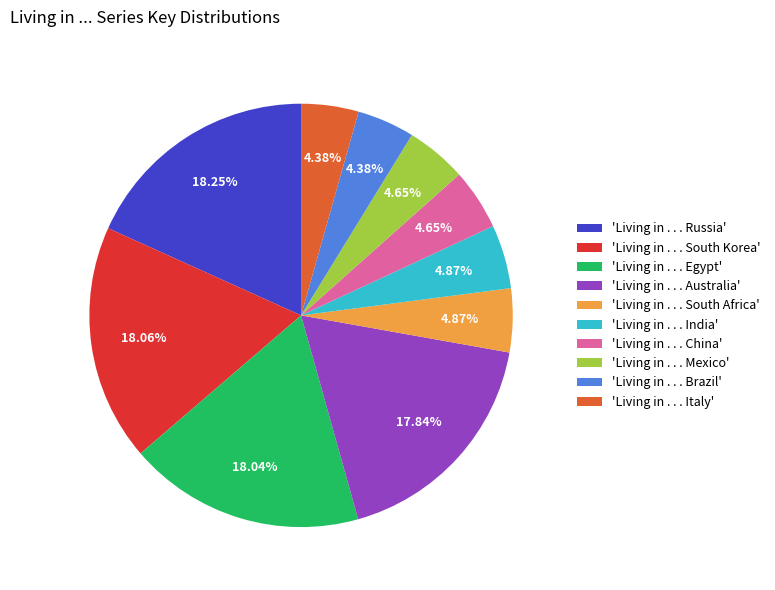

What is the ratio of the value at 'Living in . . . India' to the value at 'Living in . . . Italy'?

1.1